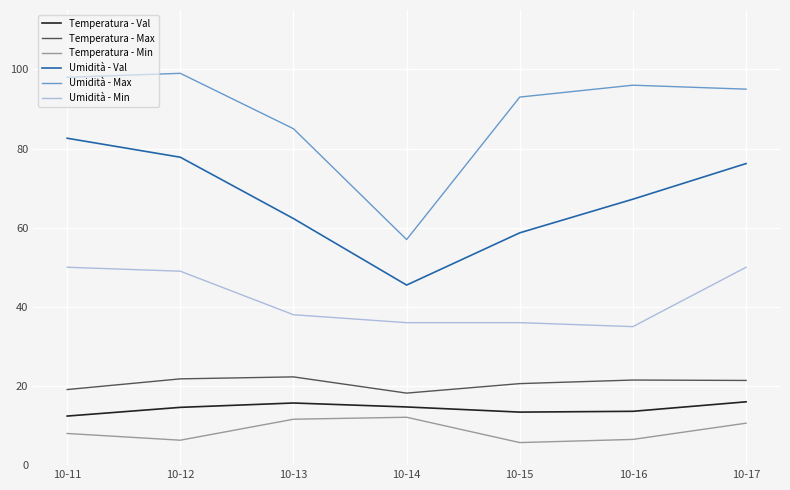

What is the spread (max minus min) of values at 10-16?

89.5